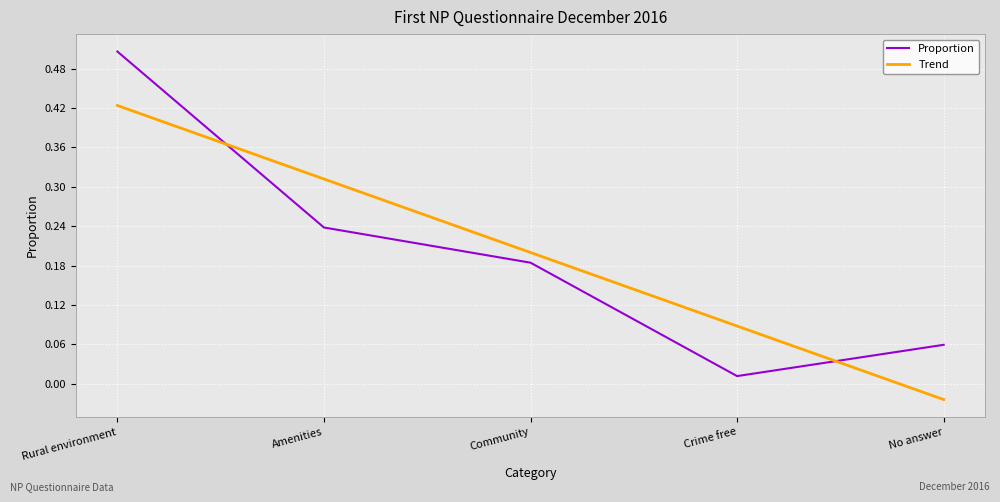

What is the sum of all Trend values?

1.0